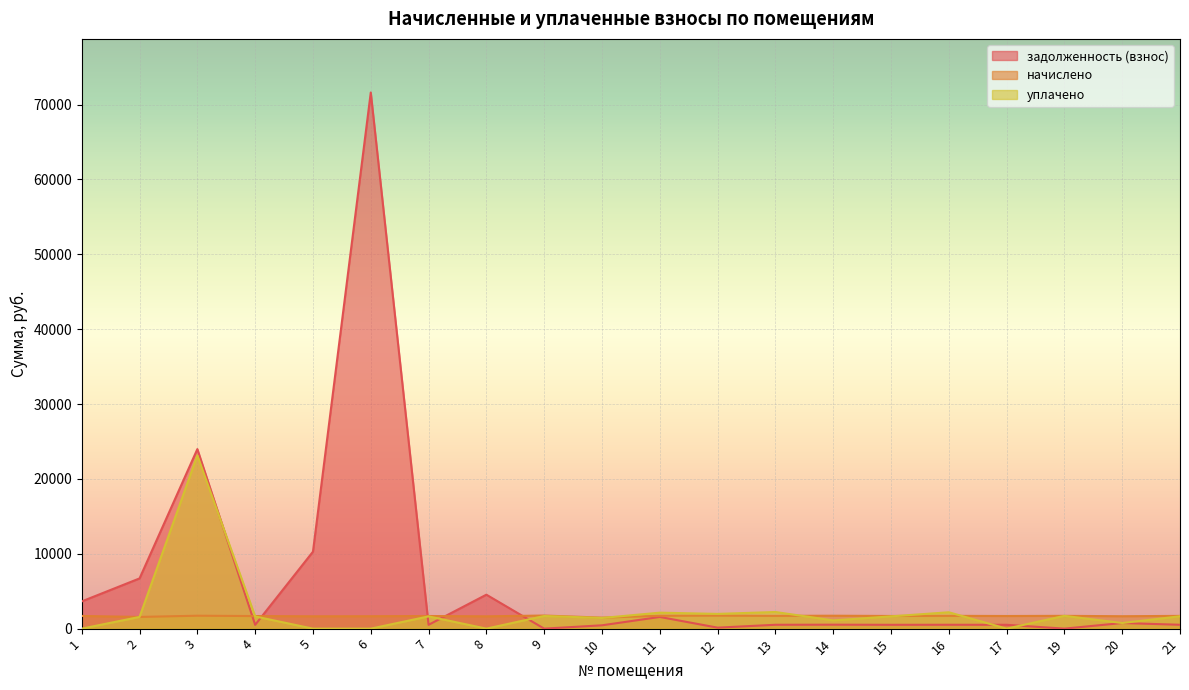

Where is уплачено nearest to the value 11569?

13